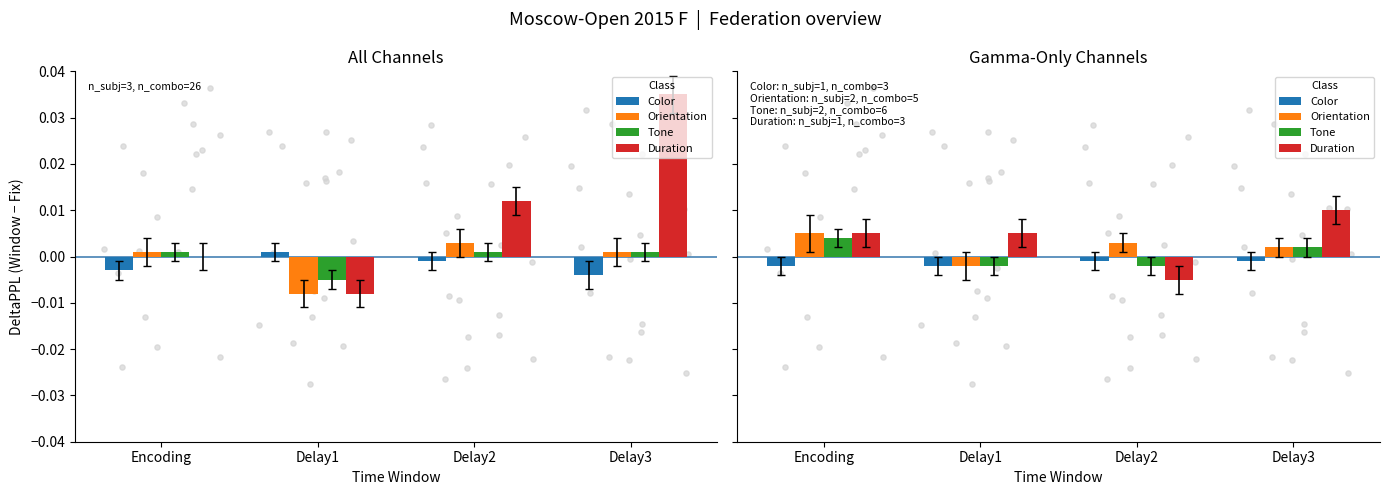

Which series reaches the maximum Y coordinate?

Duration